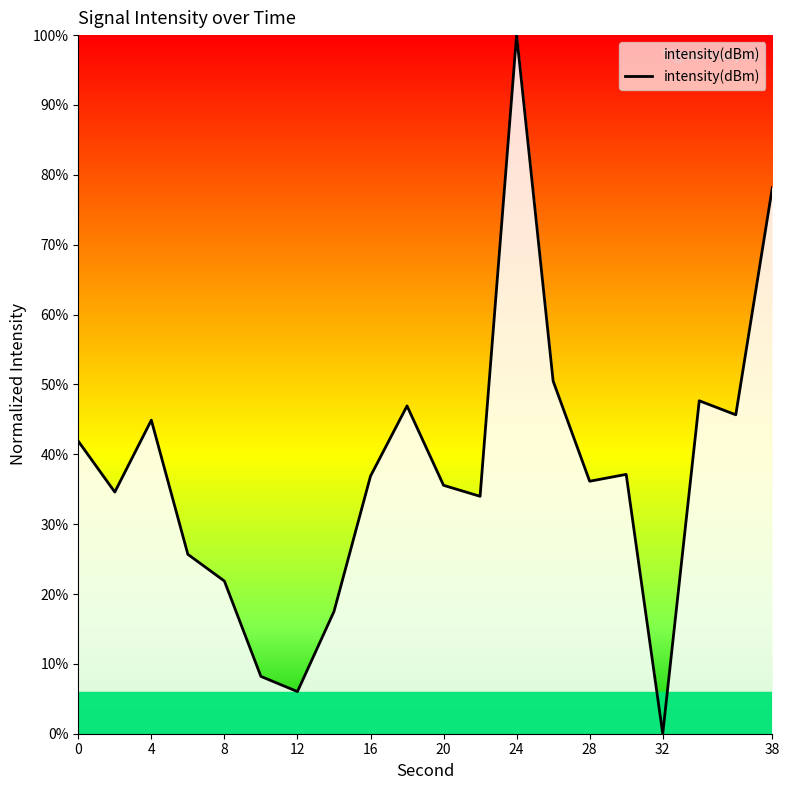

What is the difference between the maximum and minimum values?

100.0